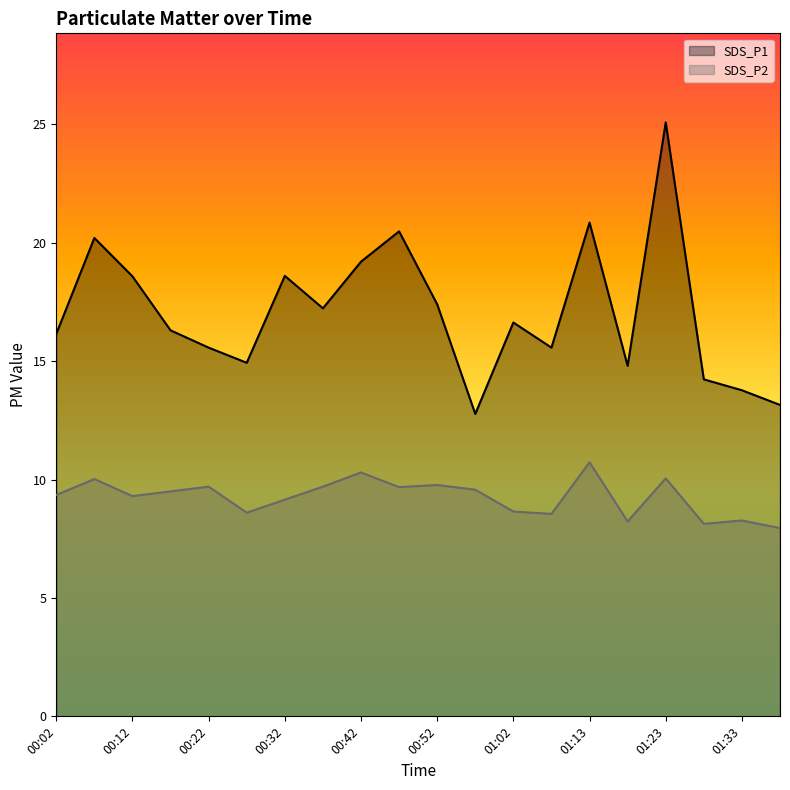

True or false: SDS_P2 and SDS_P1 intersect in this chart.

False